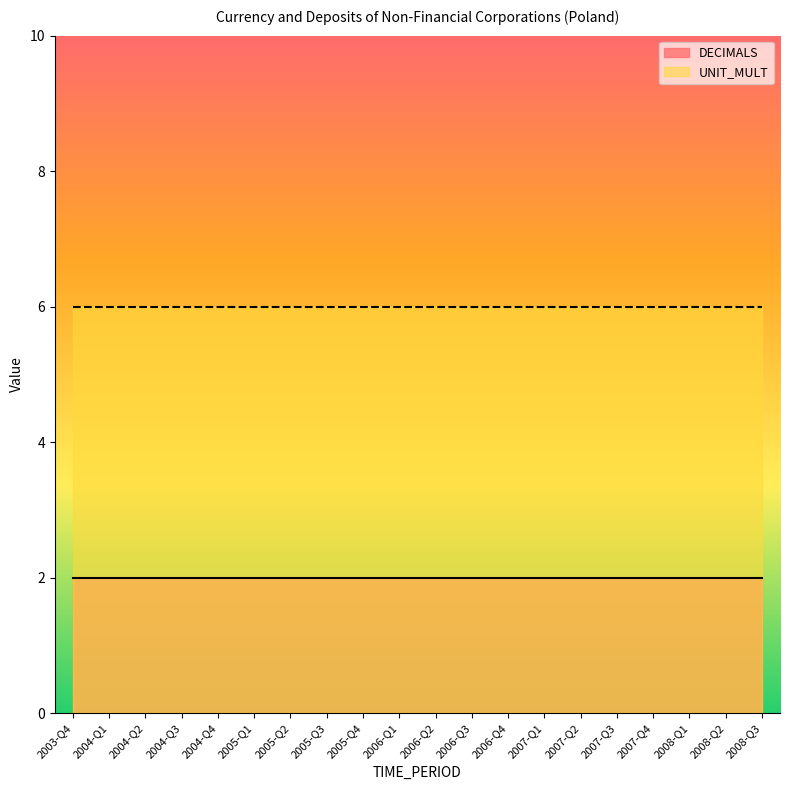

What value does the UNIT_MULT series have at 2007-Q2?

6